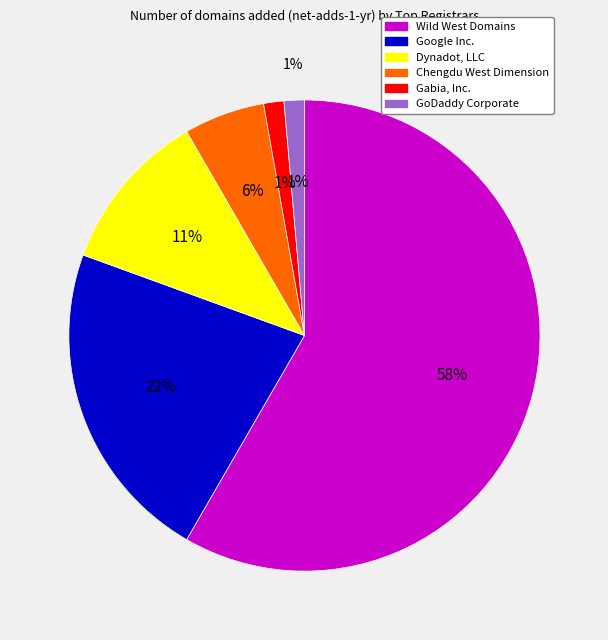

Count the number of slices in the pie.

6